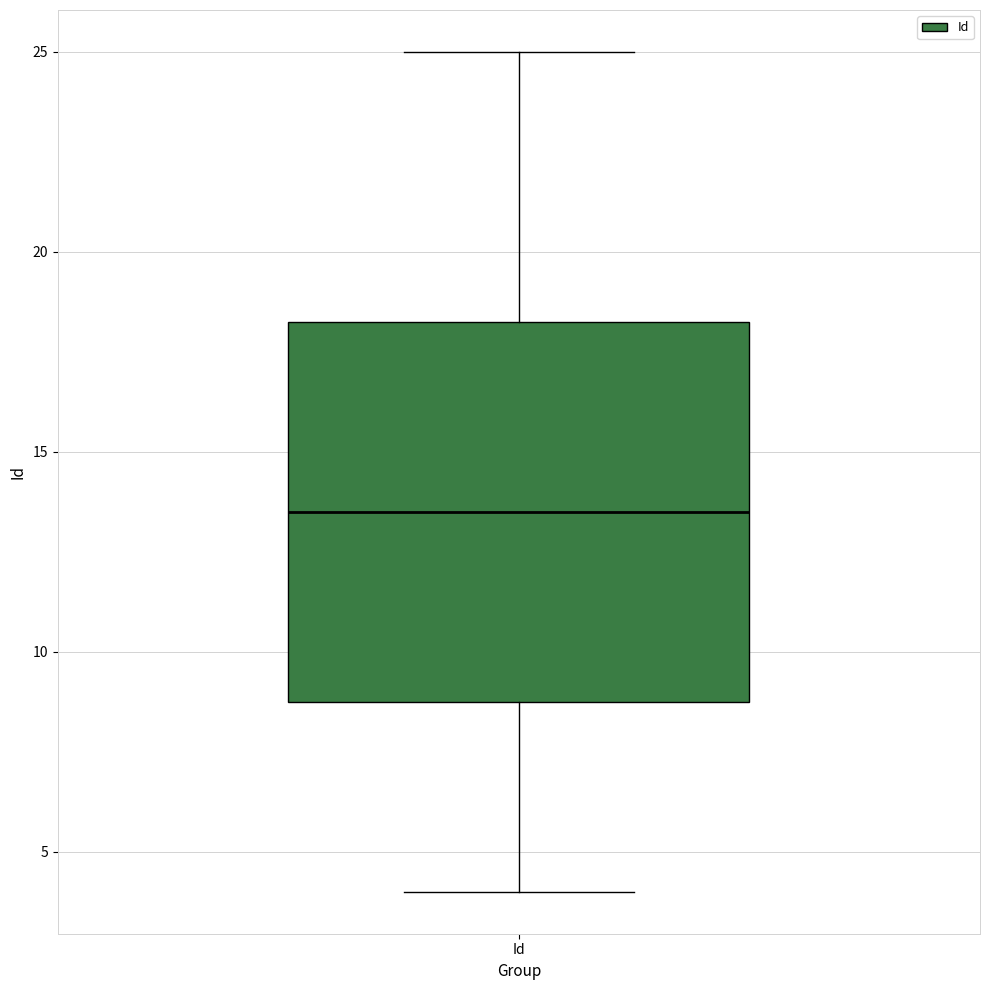

Transcribe this box plot: give where the median line is, the range the box spans, and where the two whiskers end, as read against the y-axis. The values are not printed on the chart, so give them approximately, as read against the axis.

median 13.5, box 9.0 to 18.5, whiskers 4.0 to 25.0